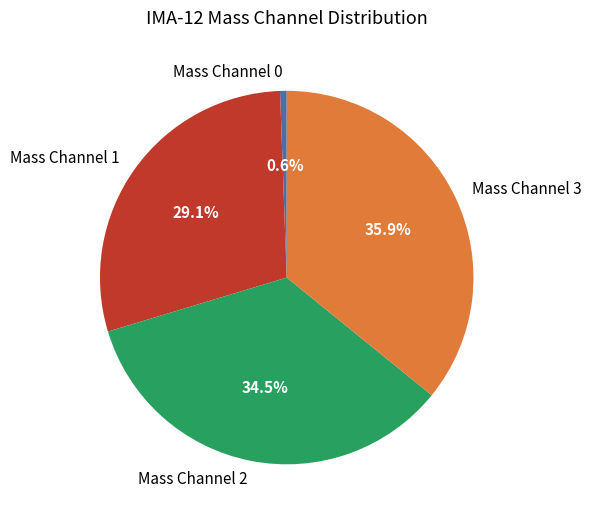

Between Mass Channel 1 and Mass Channel 3, which is larger?

Mass Channel 3